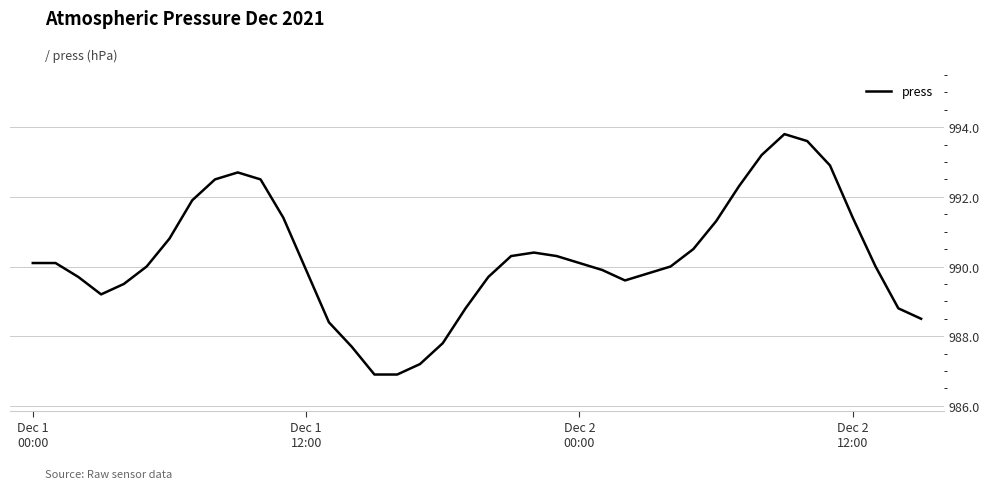

What is the minimum value shown in the chart?

986.9